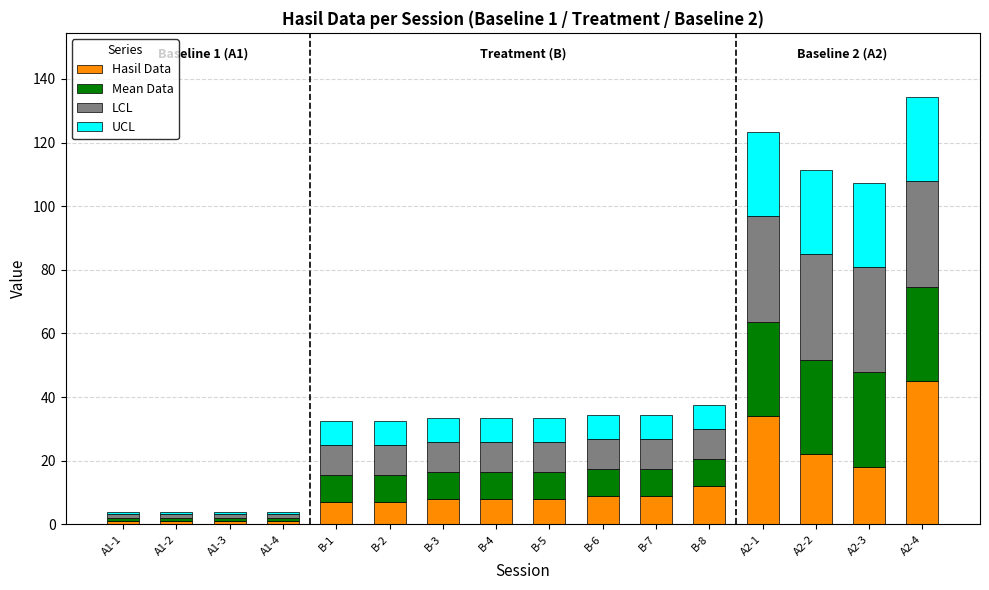

What is the total value across all series at B-7?

34.5